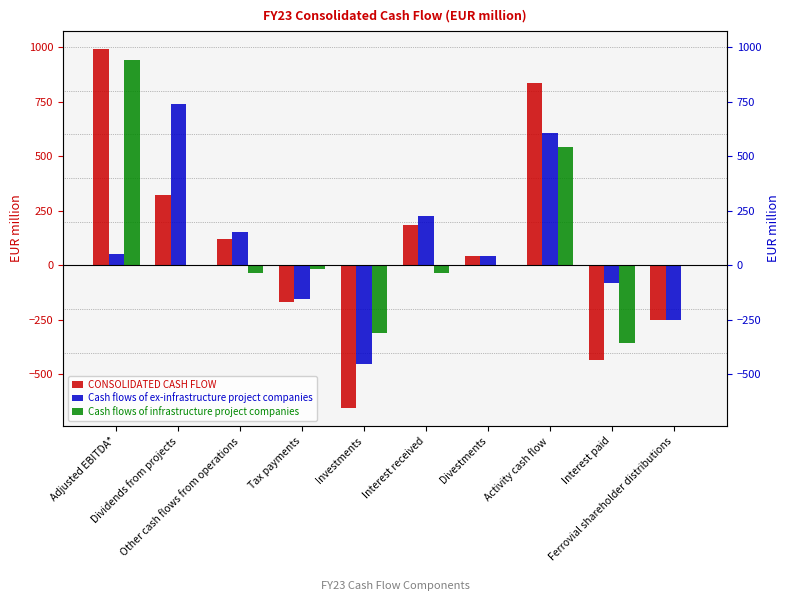

List the series in order of their peak value, highest first.

CONSOLIDATED CASH FLOW, Cash flows of infrastructure project companies, Cash flows of ex-infrastructure project companies